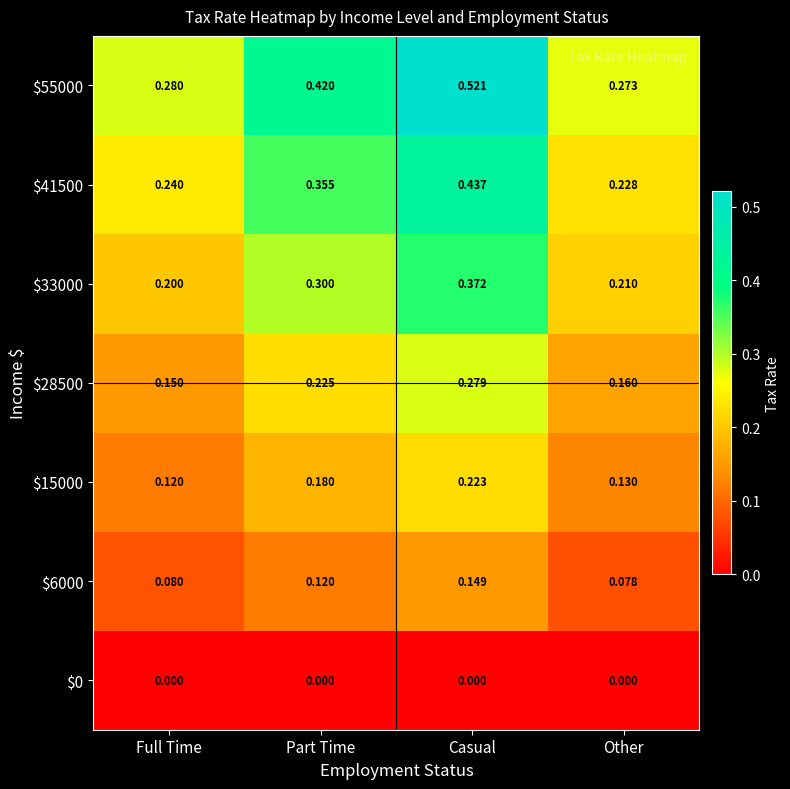

At which category is the sum across all series the highest?

Casual